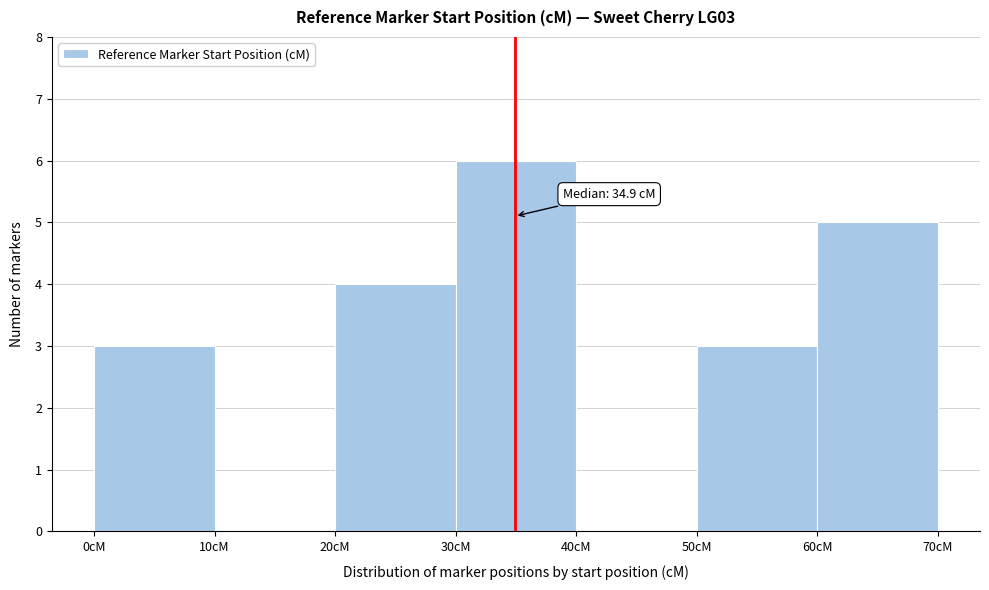

Which range on the x-axis has the tallest bar?

30 to 40